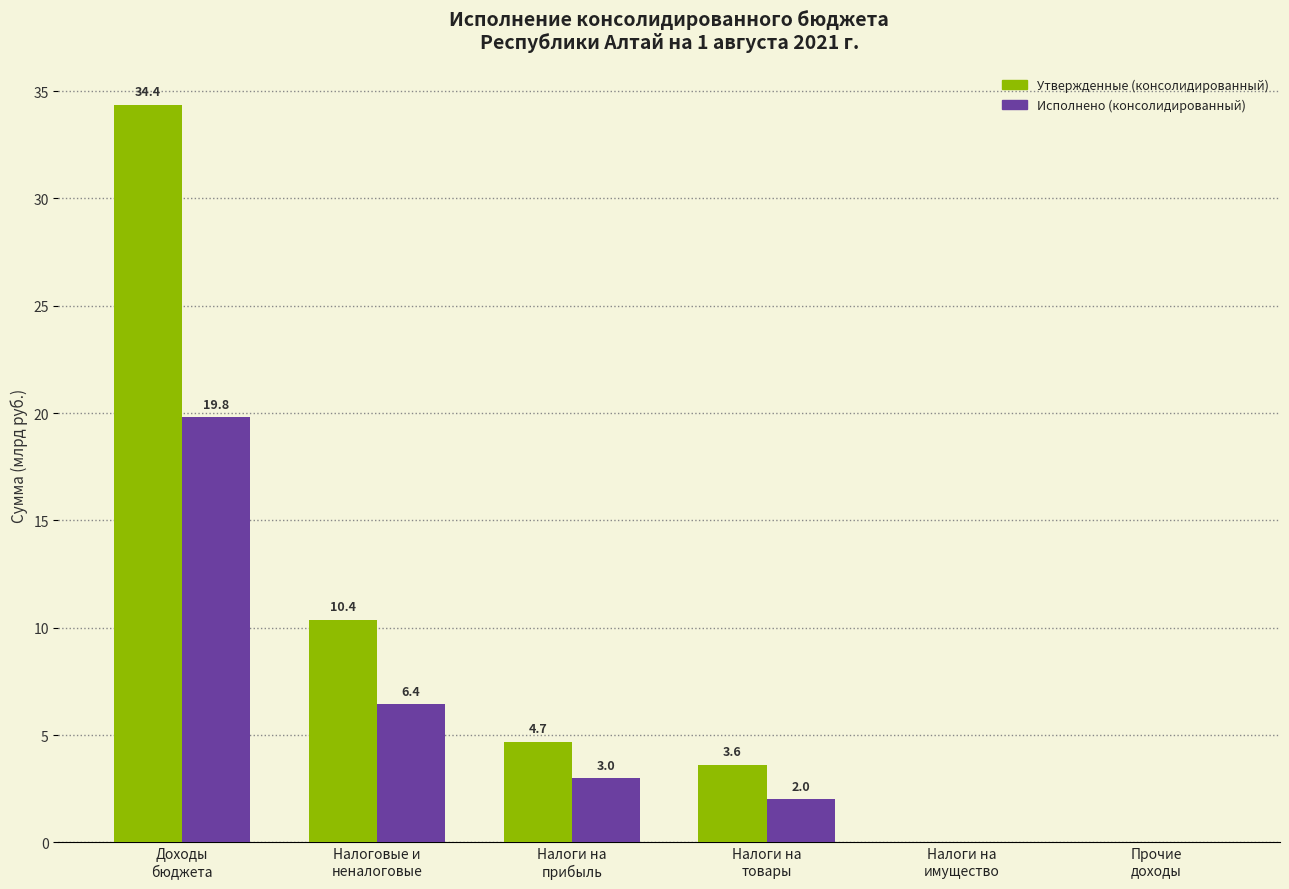

What is the greatest value displayed?

34.4